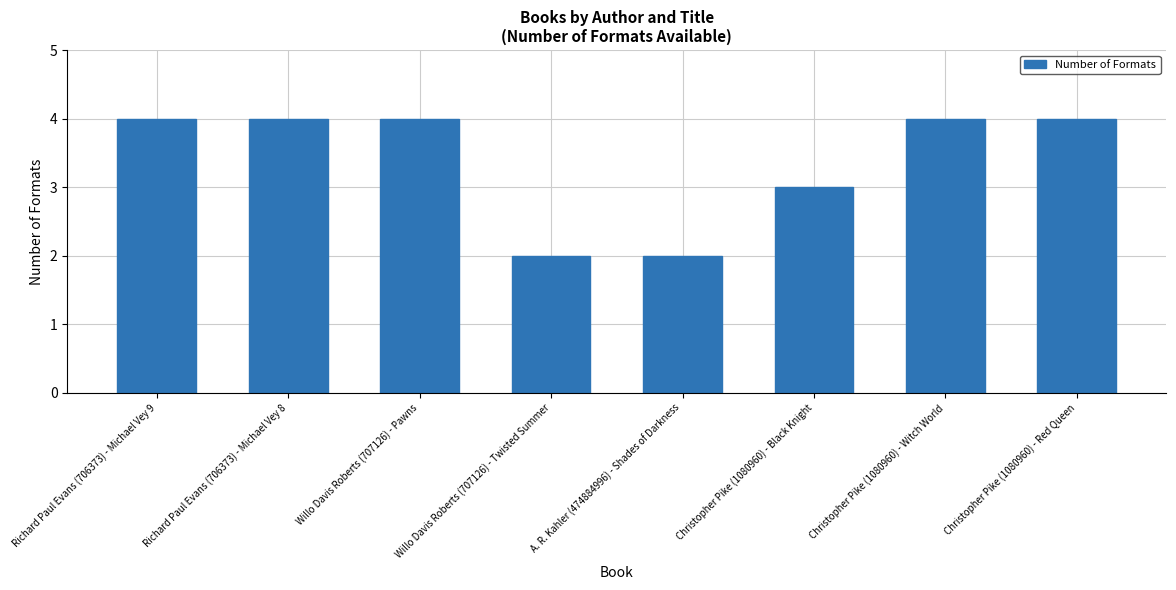

The chart shows a value of 4 at Richard Paul Evans (706373) - Michael Vey 8. True or false?

True